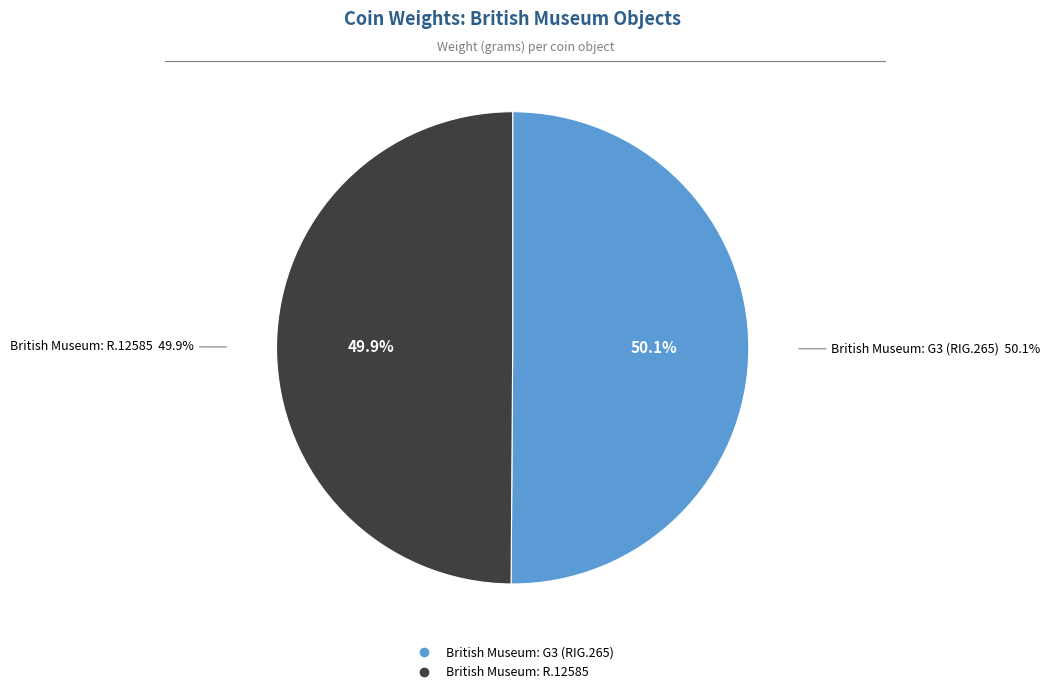

Which slice is the largest?

British Museum: G3 (RIG.265)